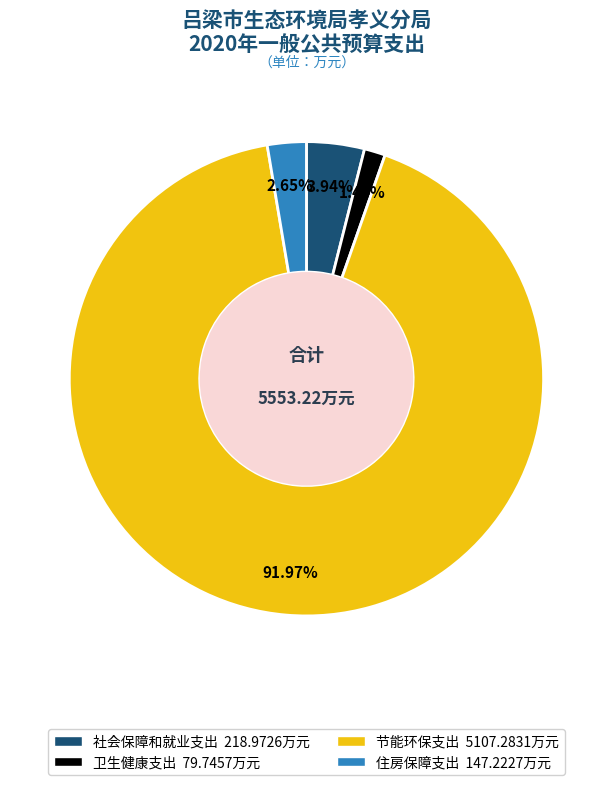

Which category accounts for the majority?

节能环保支出